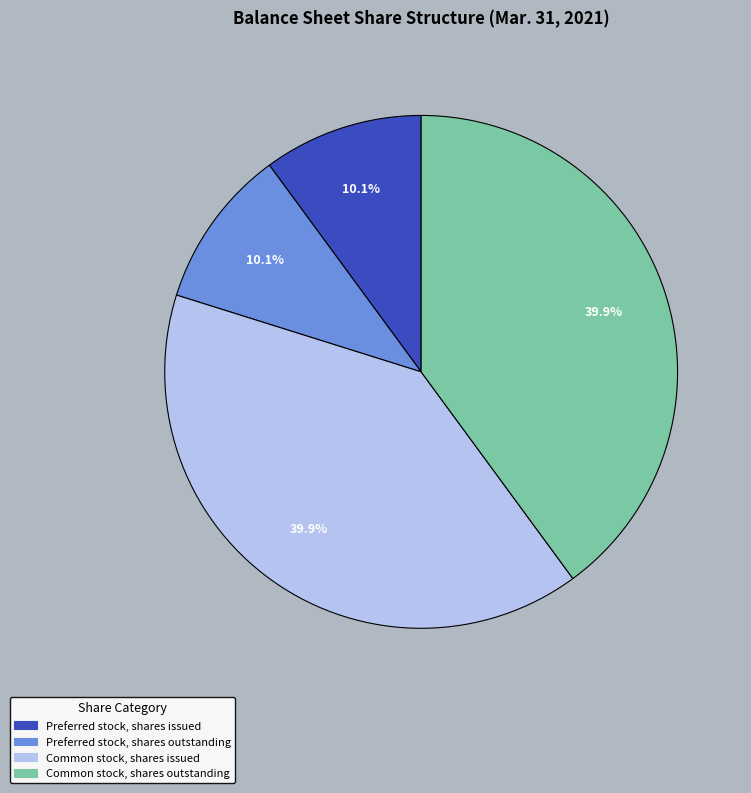

Approximately how many times larger is the value at Preferred stock, shares issued compared to Preferred stock, shares outstanding?

1.0